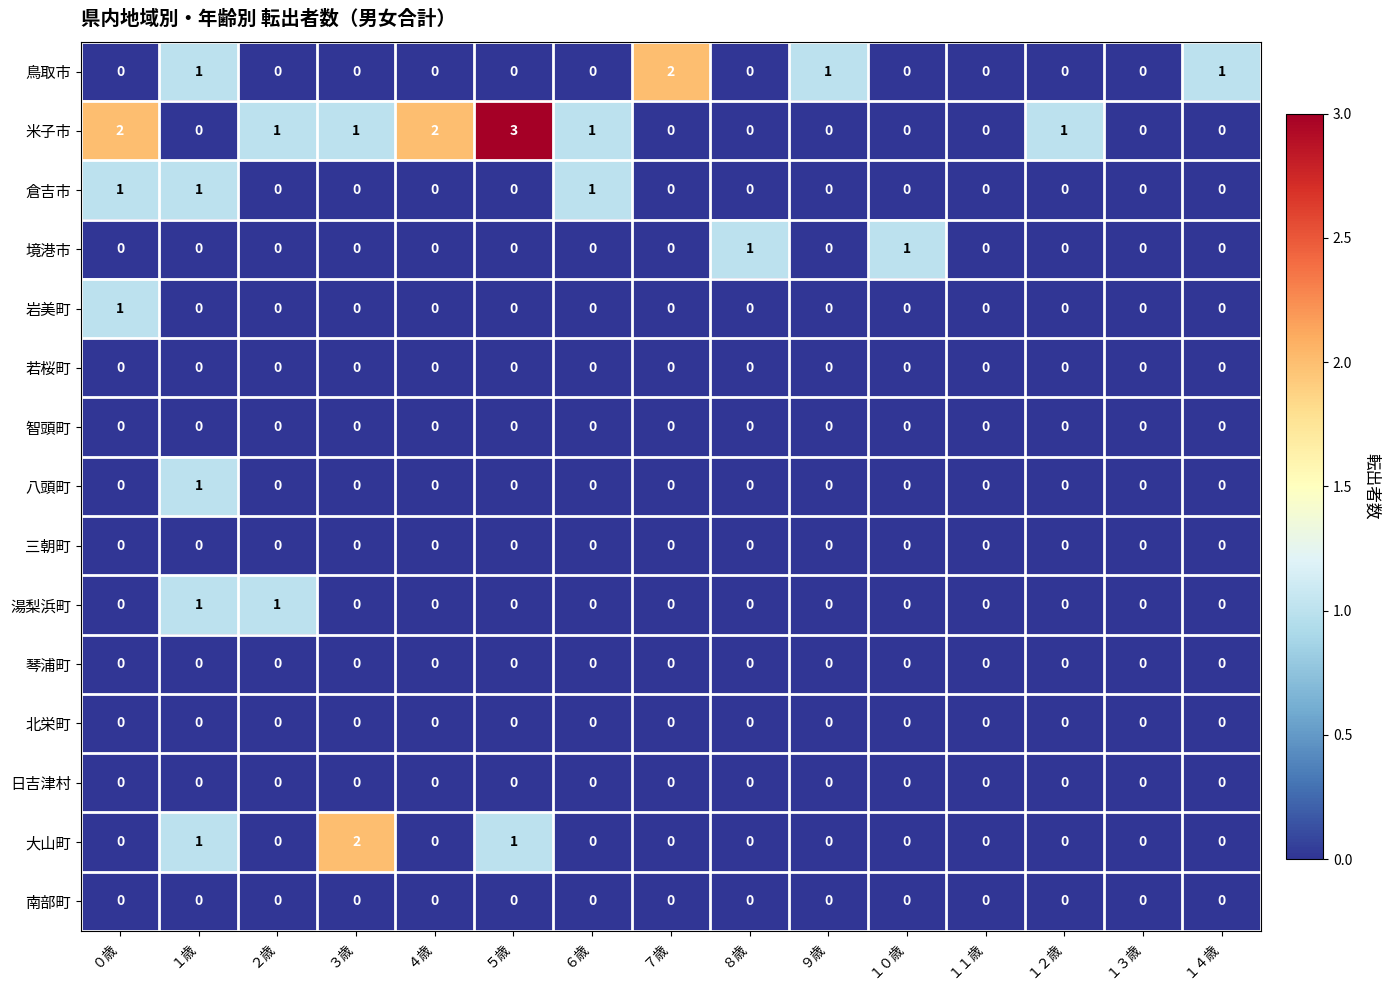

Which series changed the most between ３歳 and １２歳?

大山町